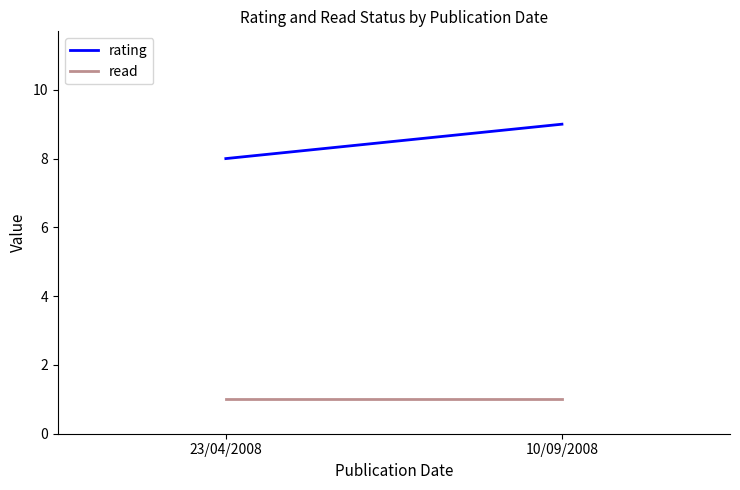

List the labels in order of rating value, largest first.

10/09/2008, 23/04/2008